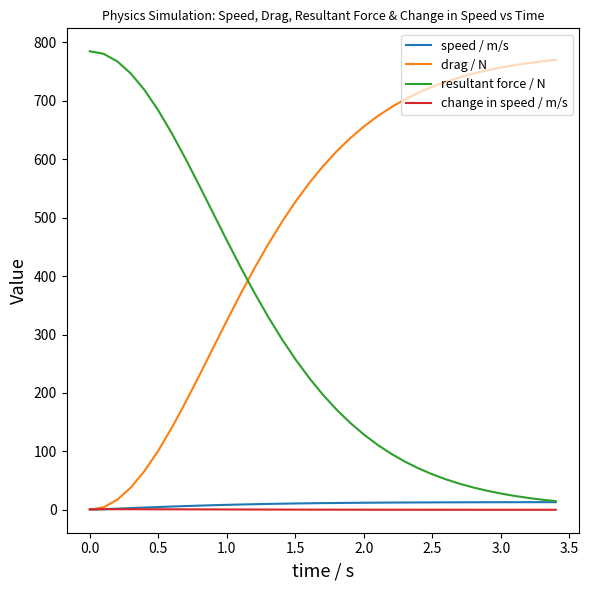

Which series has the largest total across all categories?

drag / N